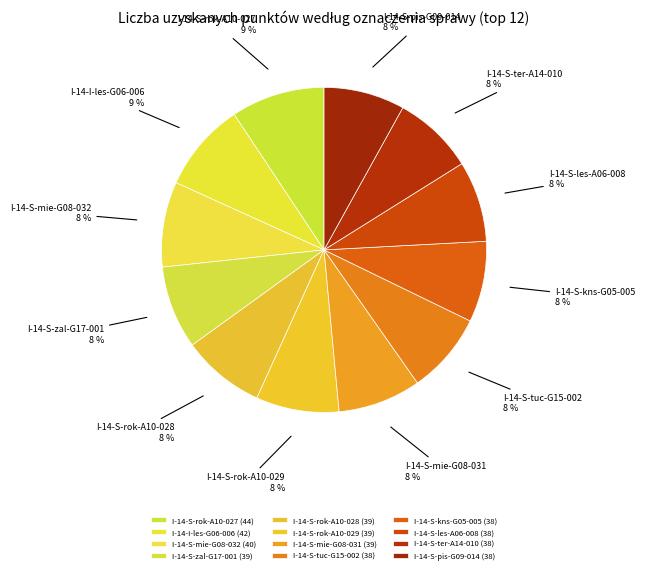

How many segments does this pie chart have?

12